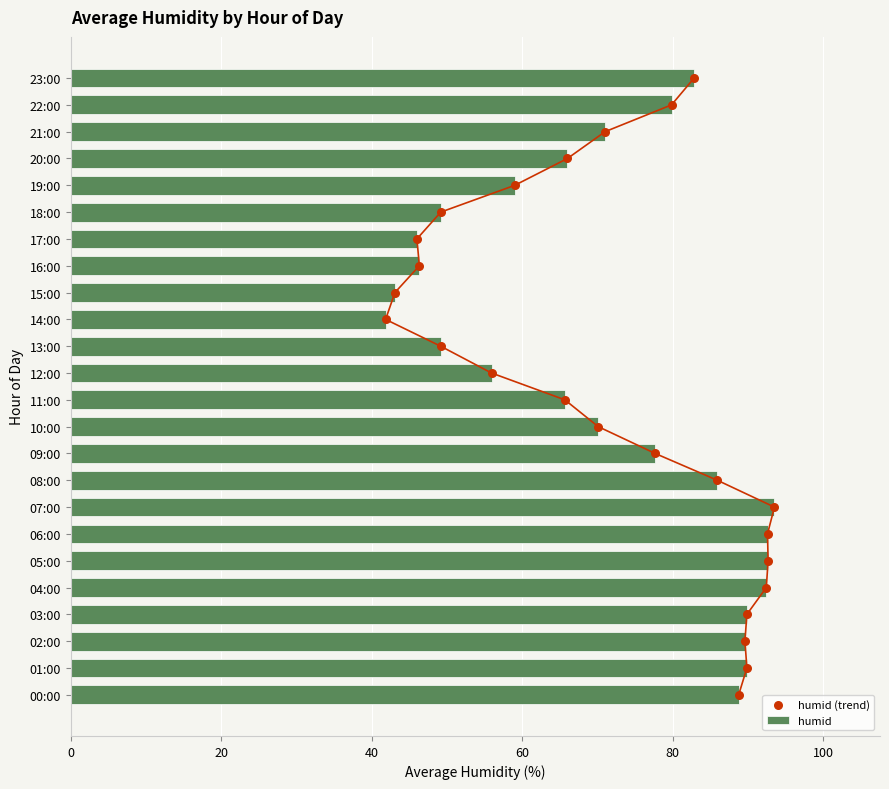

Which series has the largest total across all categories?

humid